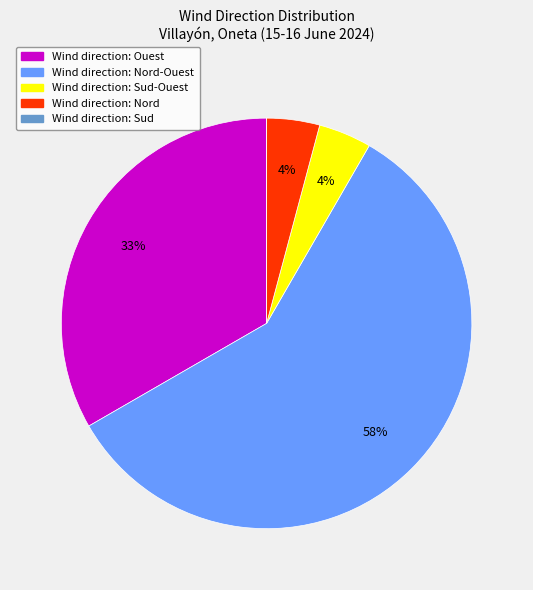

Is there any slice that represents more than half of the pie?

Yes